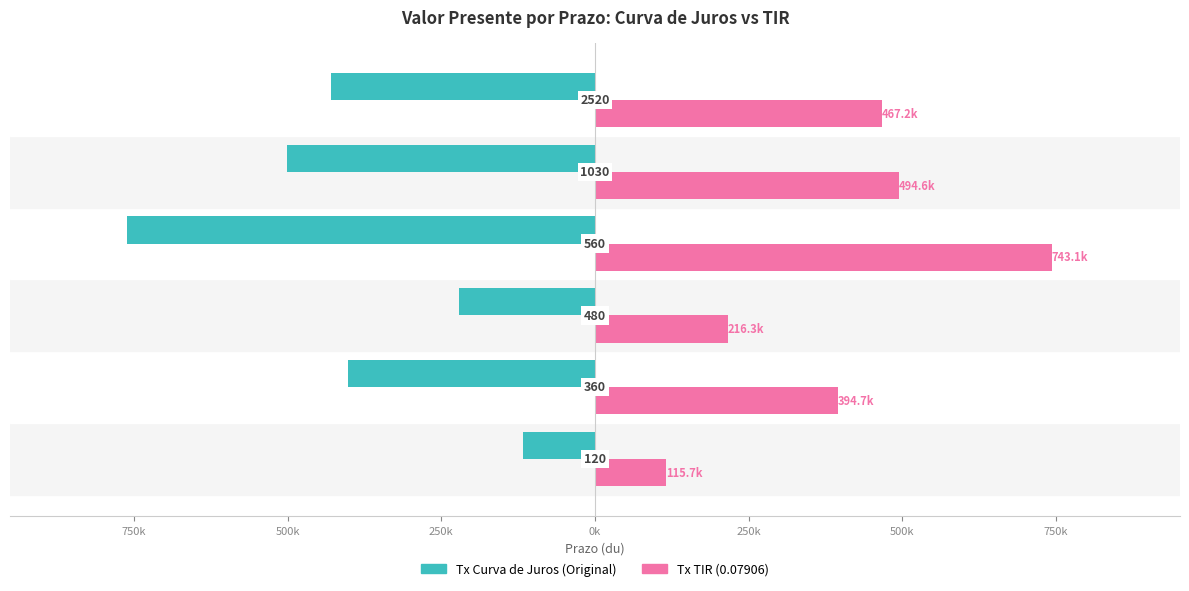

What are all the series names shown in the legend?

Tx Curva de Juros (Original), Tx TIR (0.07906)